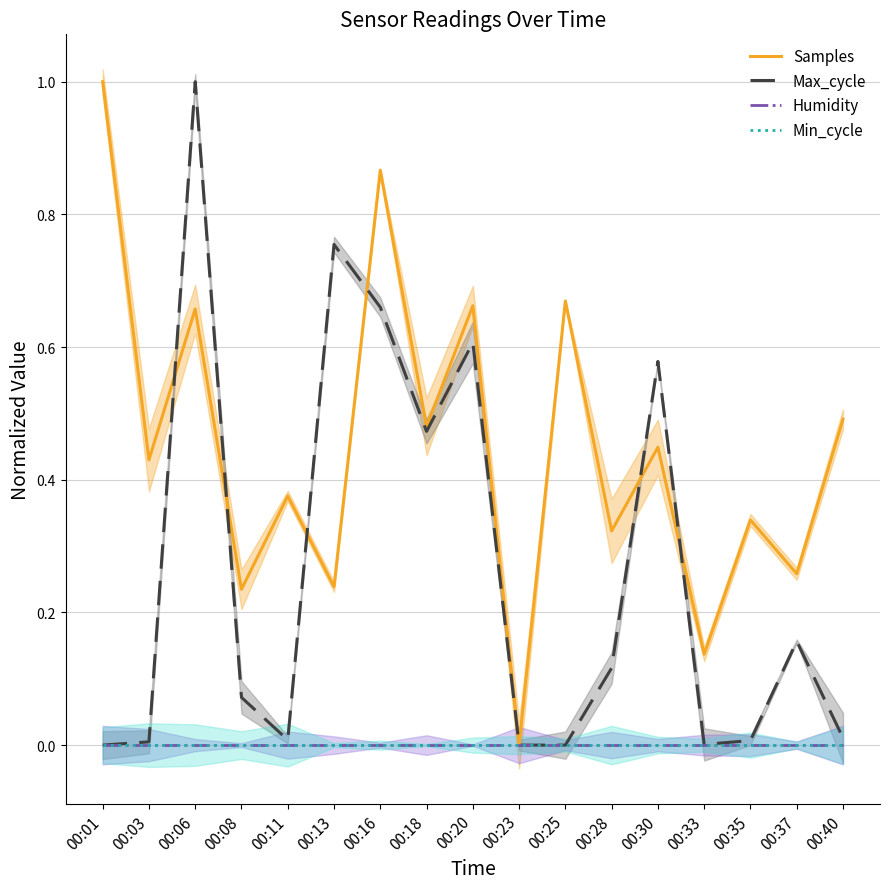

What is the sum of all Max_cycle values?

4.4